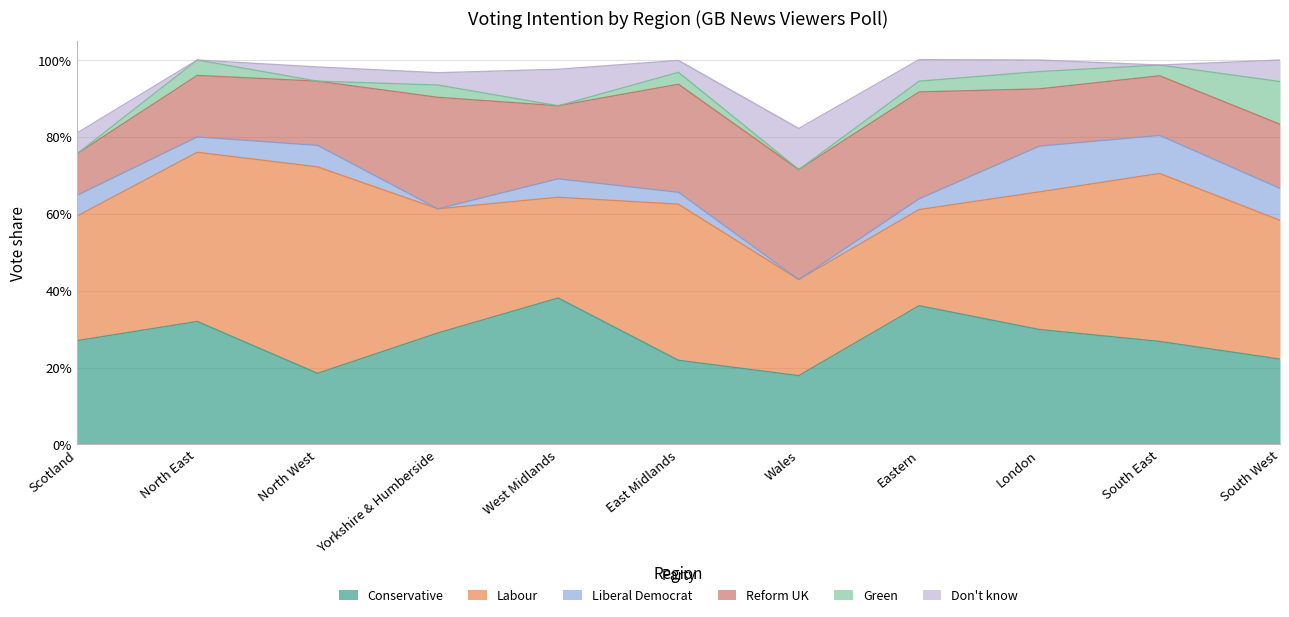

What position from the right is South East?

2